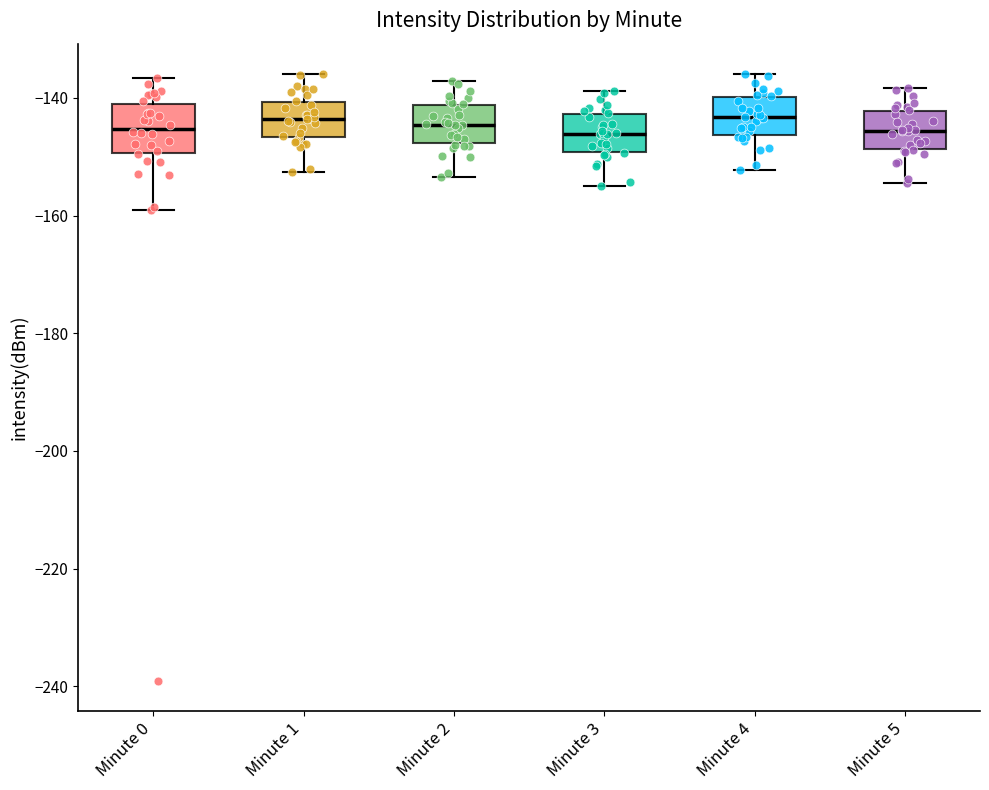

Reading left to right, read every box against the y-axis: the position of its median line, the range the box covers, and the ends of its whiskers. The values are not printed on the chart, so give them approximately, as read against the axis.

Minute 0: median -146, box -150 to -142, whiskers -160 to -136
Minute 1: median -144, box -146 to -140, whiskers -152 to -136
Minute 2: median -144, box -148 to -142, whiskers -154 to -138
Minute 3: median -146, box -150 to -142, whiskers -154 to -138
Minute 4: median -144, box -146 to -140, whiskers -152 to -136
Minute 5: median -146, box -148 to -142, whiskers -154 to -138